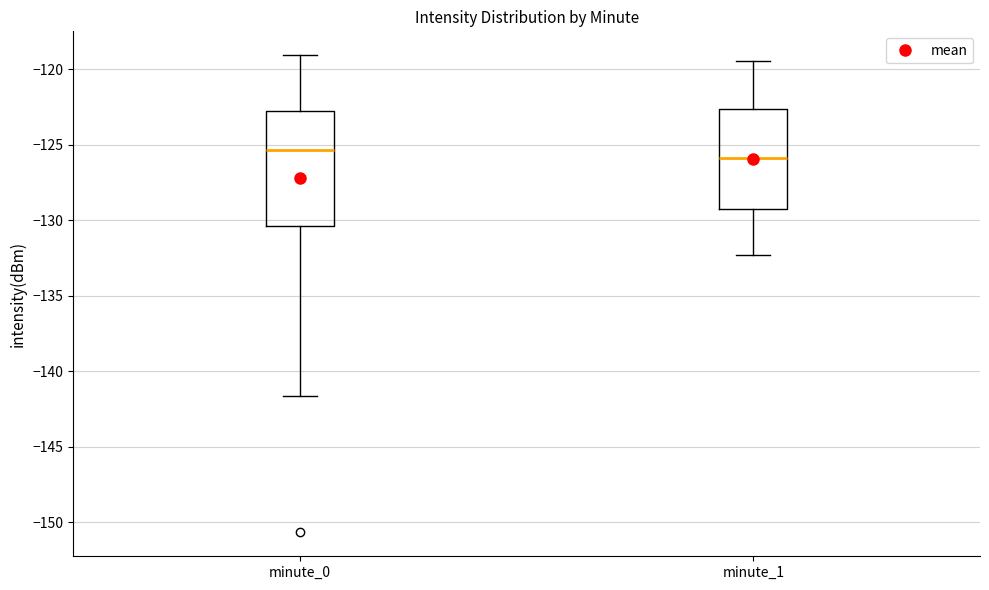

Reading left to right, read every box against the y-axis: the position of its median line, the range the box covers, and the ends of its whiskers. The values are not printed on the chart, so give them approximately, as read against the axis.

minute_0: median -125.5, box -130.5 to -123.0, whiskers -141.5 to -119.0
minute_1: median -126.0, box -129.5 to -122.5, whiskers -132.5 to -119.5